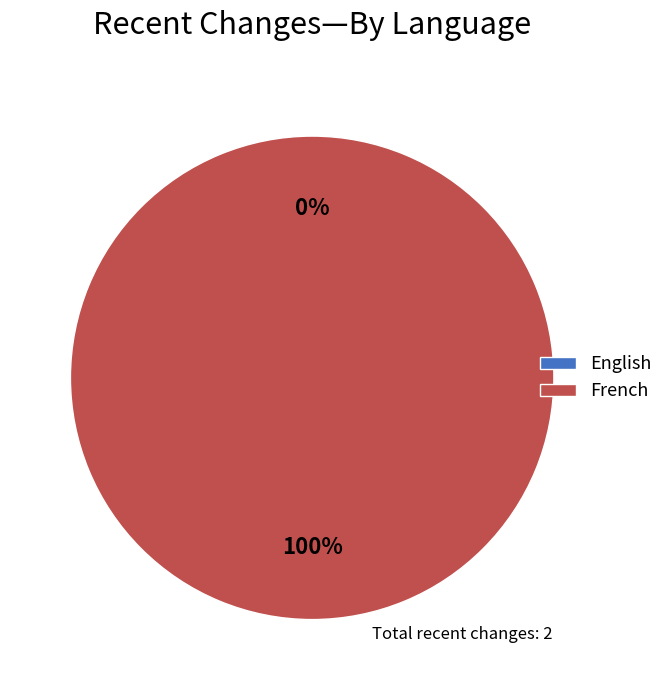

Which category accounts for the majority?

French